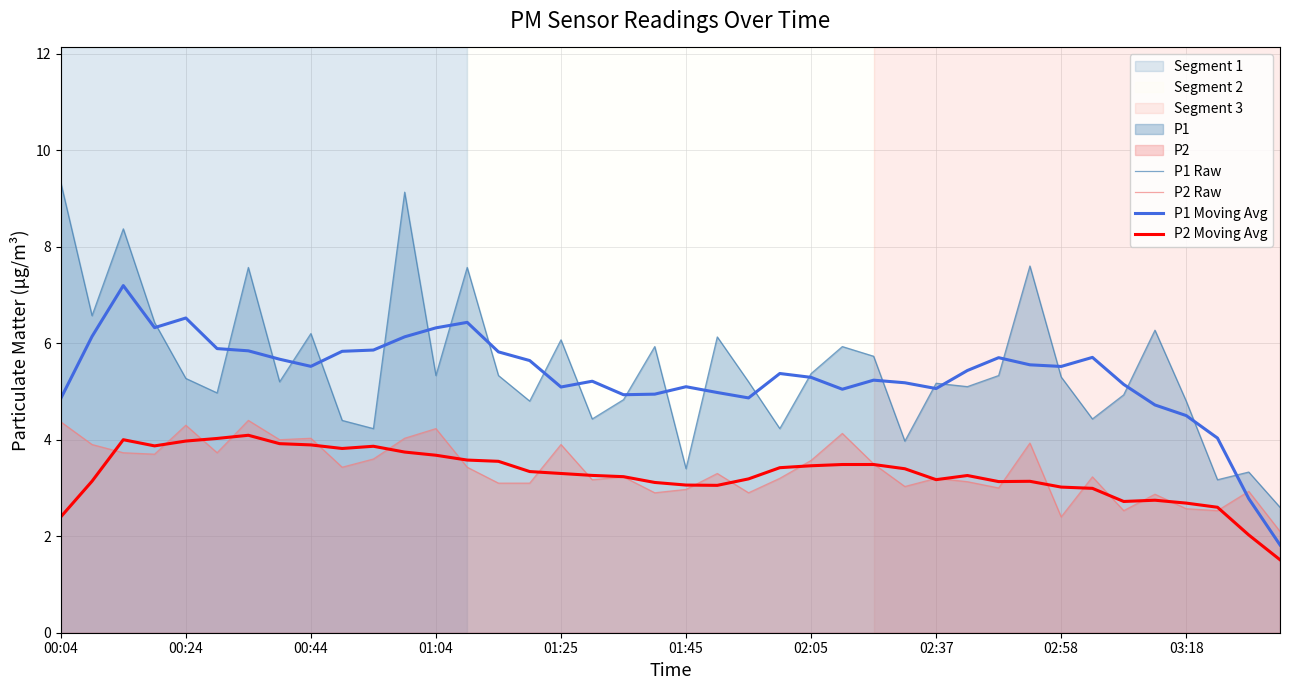

What is the total value across all series at 01:25?

18.4